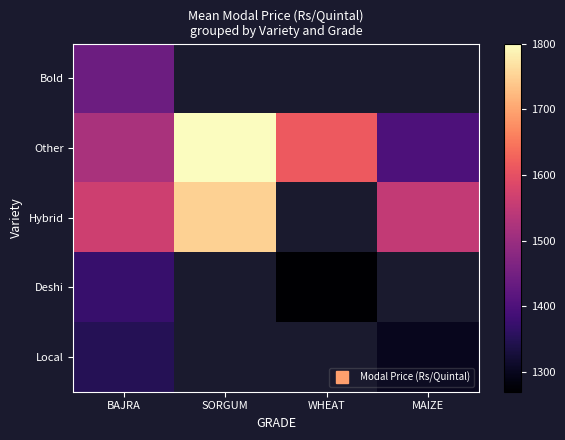

True or false: Local has a value of 673.5 at BAJRA.

False